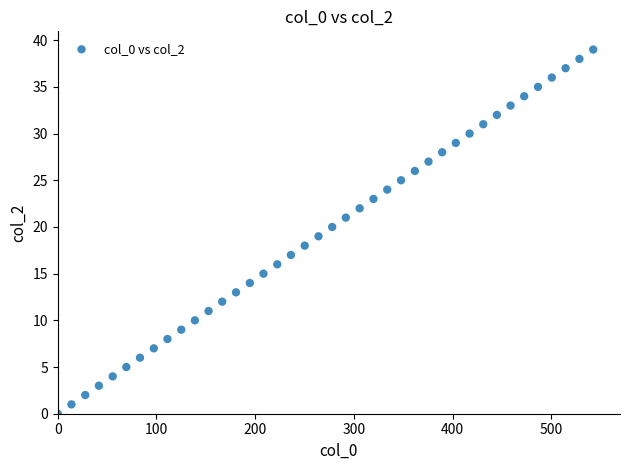

What is the range of Y values (max minus min)?

39